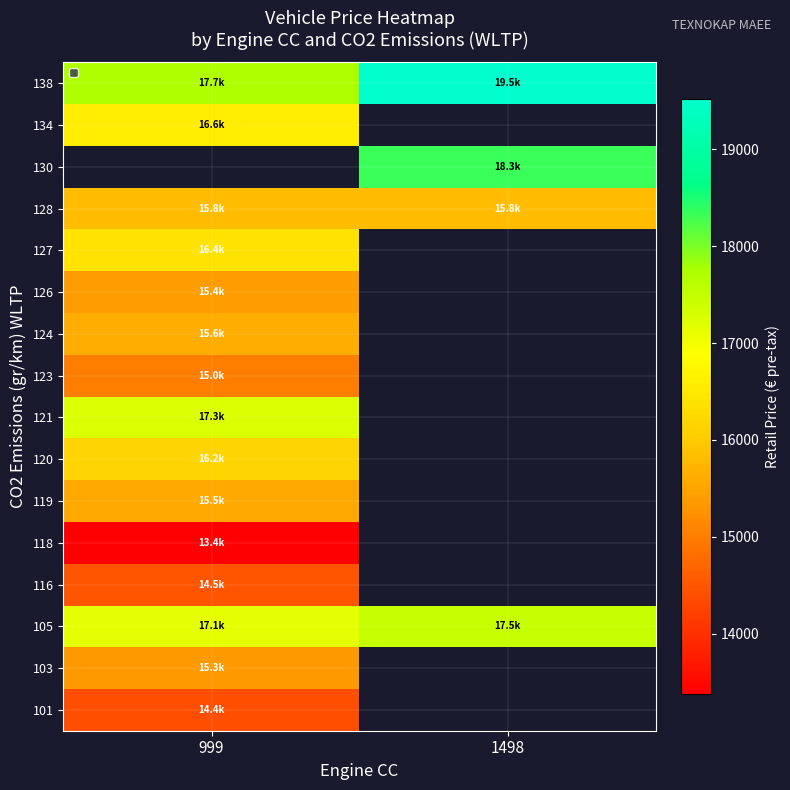

List the series in order of their peak value, highest first.

138, 105, 121, 127, 120, 128, 124, 119, 126, 103, 123, 116, 101, 118, 130, 134